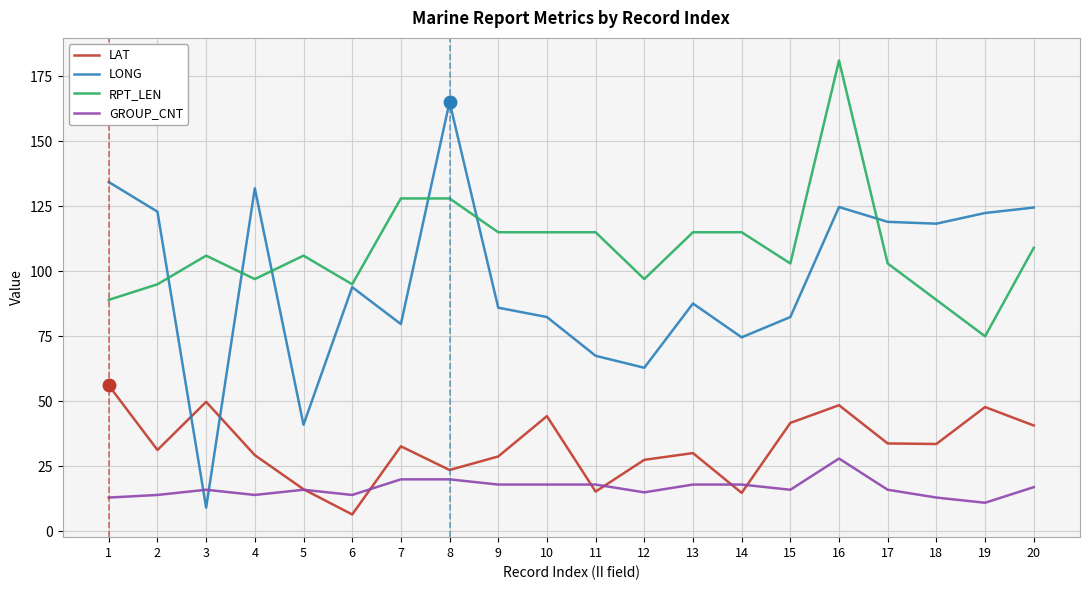

What is the spread (max minus min) of values at 2?

108.9